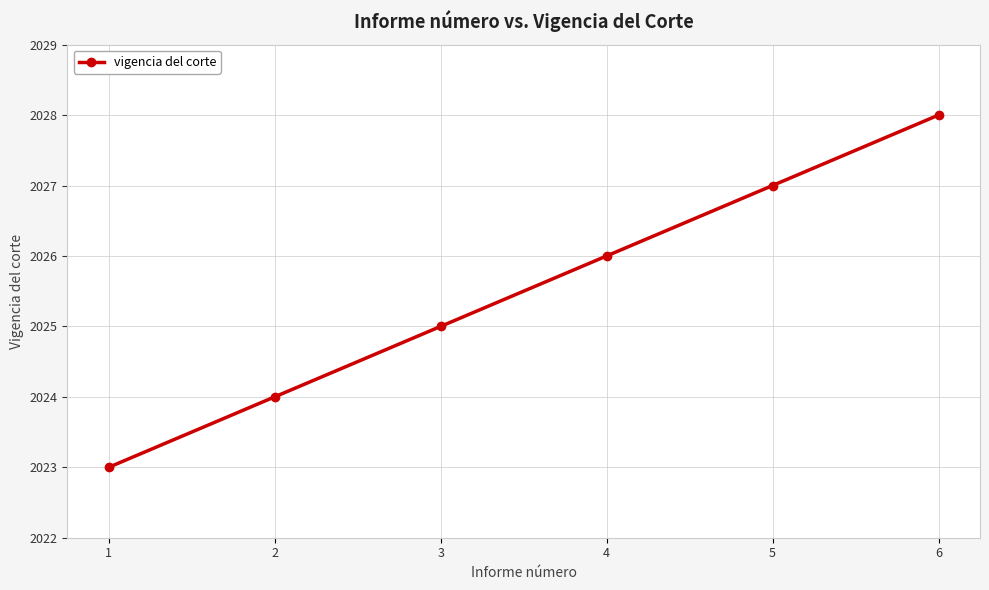

What is the average value?

2026